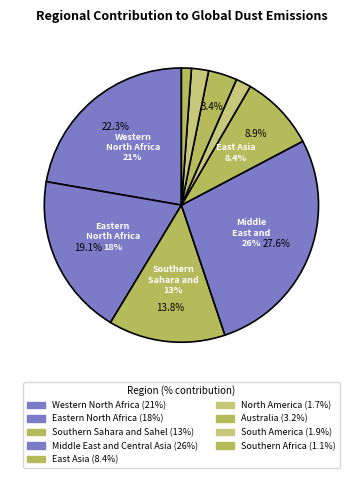

What percentage is the South America slice, to the nearest percent?

2%